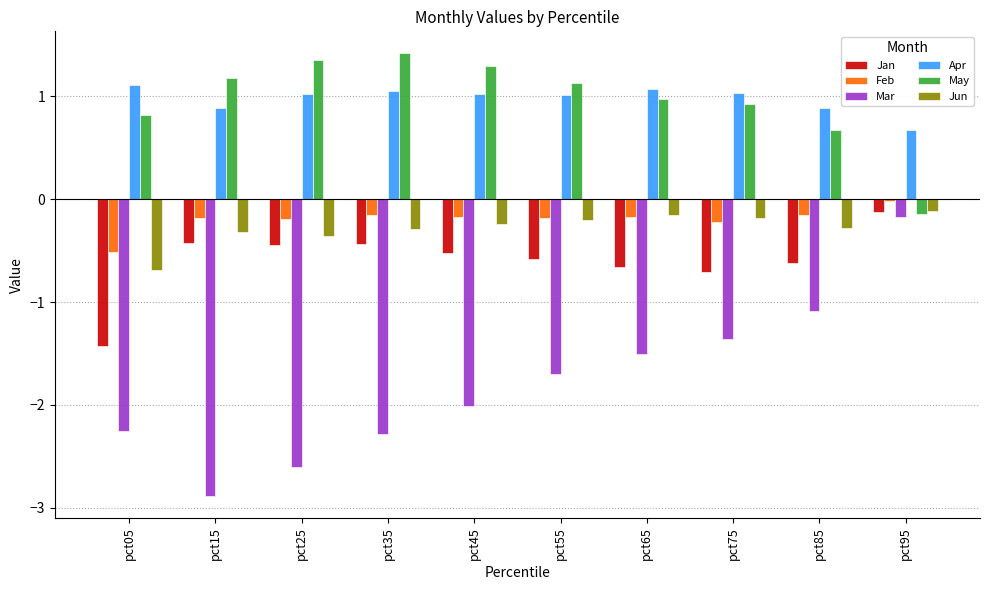

At which label does May reach its minimum?

pct95